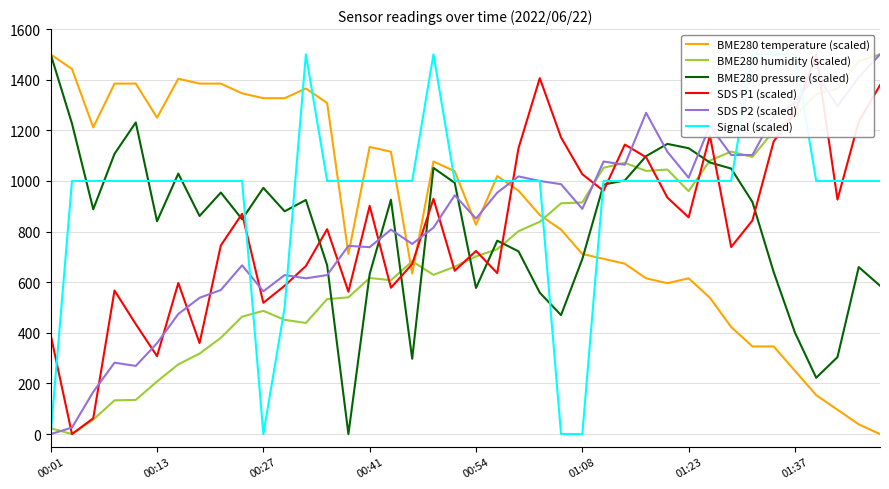

True or false: BME280 temperature (scaled) and BME280 pressure (scaled) intersect in this chart.

True